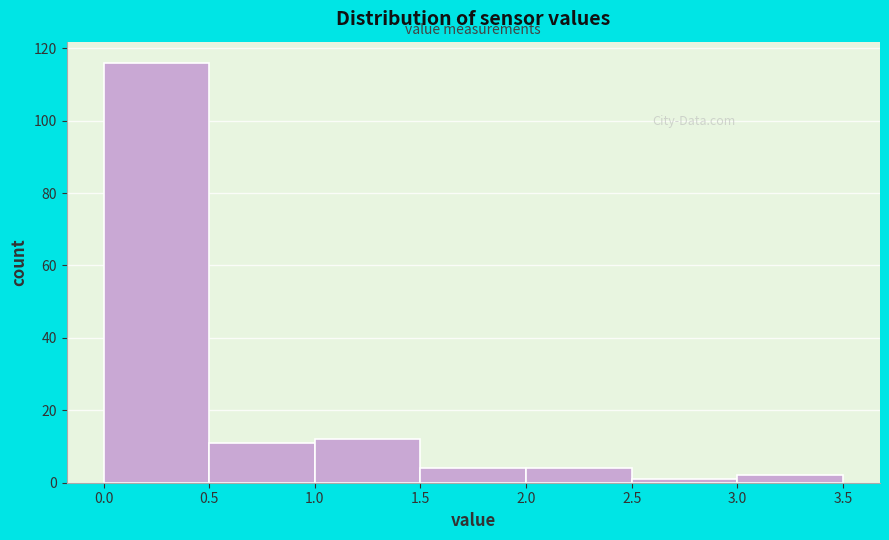

Reading left to right, list every bar in this chart as the range it spans on the x-axis followed by its height. The values are not printed on the chart, so give them approximately, as read against the axis.

0.0 to 0.5: 116
0.5 to 1.0: 12
1.0 to 1.5: 12
1.5 to 2.0: 4
2.0 to 2.5: 4
2.5 to 3.0: under 2
3.0 to 3.5: 2